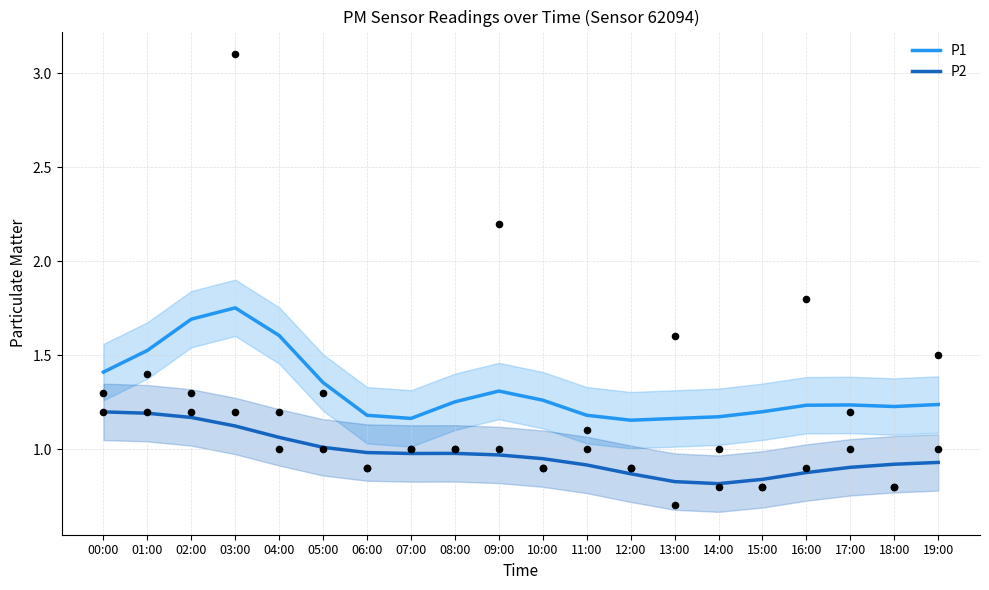

At how many categories does at least one series exceed 1?

20